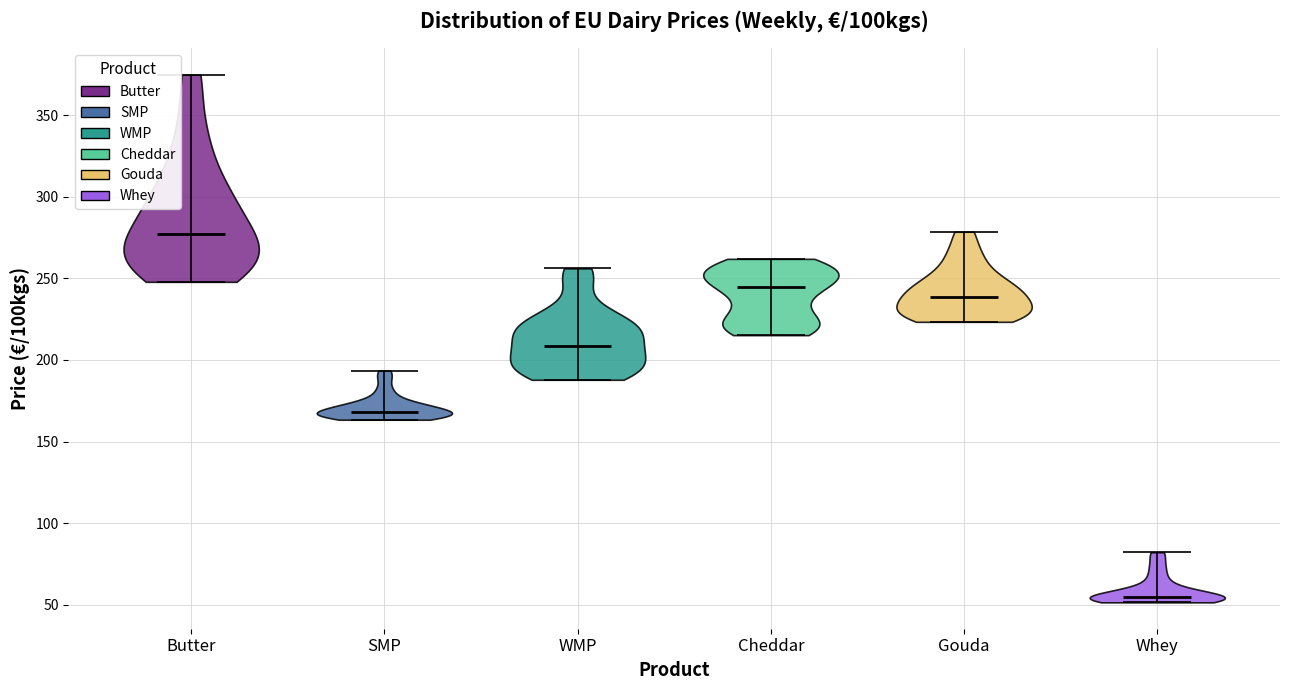

What is the lowest point the violin for Whey reaches on the y-axis? The values are not printed on the chart, so give them approximately, as read against the axis.

50